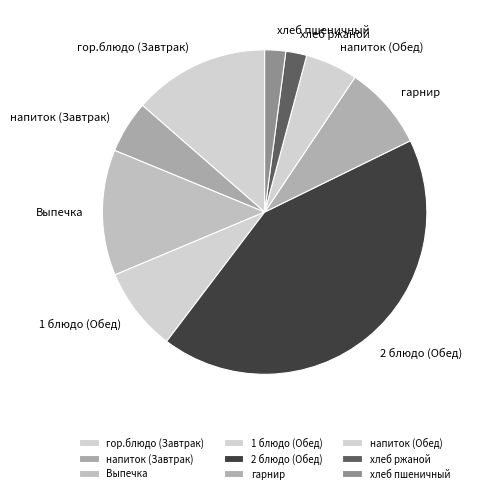

Is it true that напиток (Обед) is 1% of the pie?

False